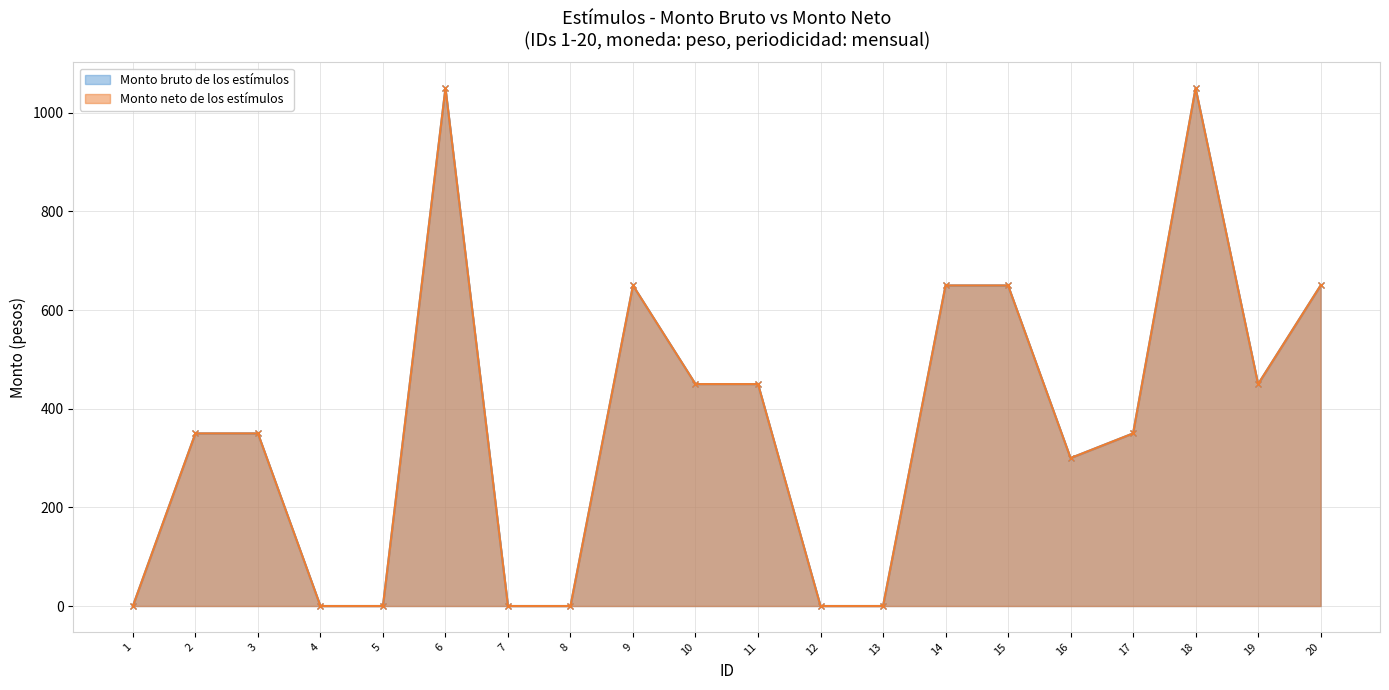

List the labels in order of Monto neto de los estímulos value, smallest first.

1, 4, 5, 7, 8, 12, 13, 16, 2, 3, 17, 10, 11, 19, 9, 14, 15, 20, 6, 18